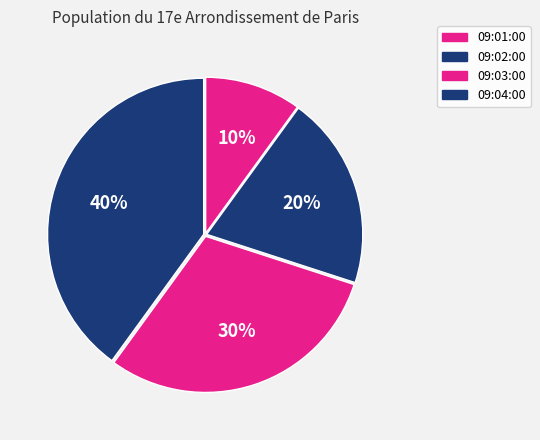

Which slice is the largest?

09:04:00